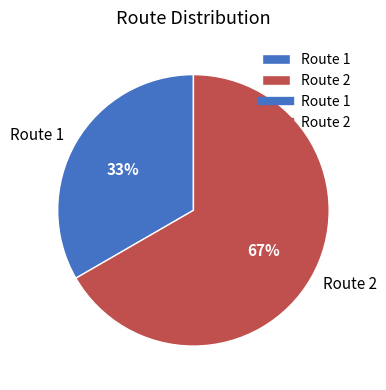

To the nearest percent, what is the combined percentage of Route 2 and Route 1?

100%